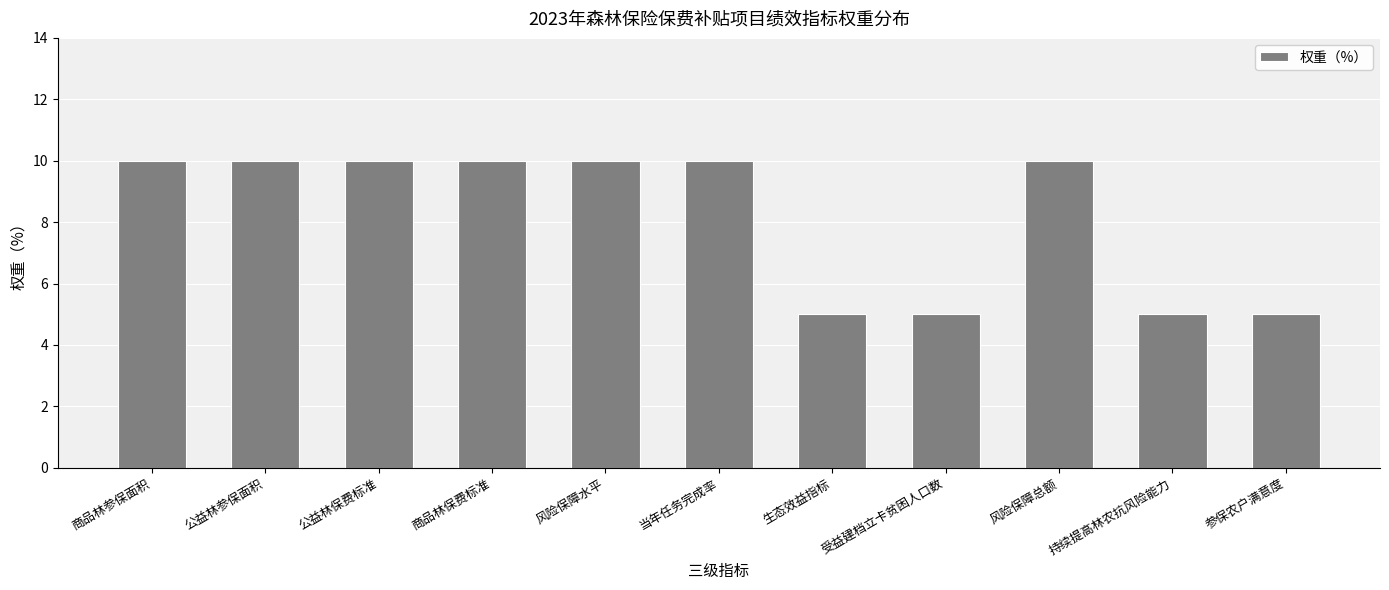

What is the sum of all values?

90